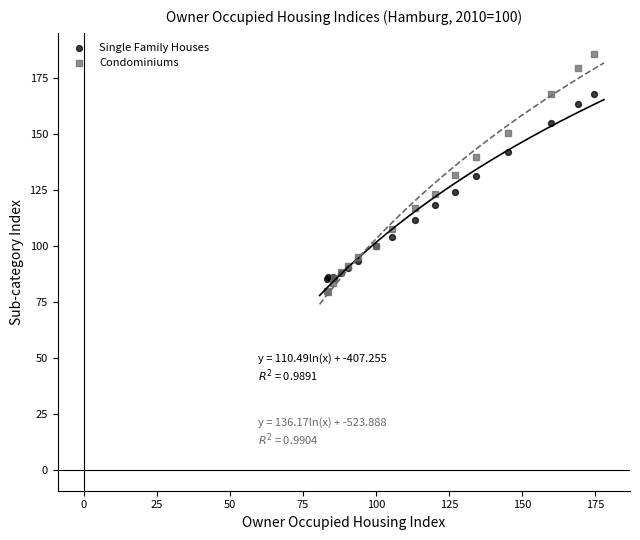

Which series reaches the minimum Y coordinate?

Condominiums